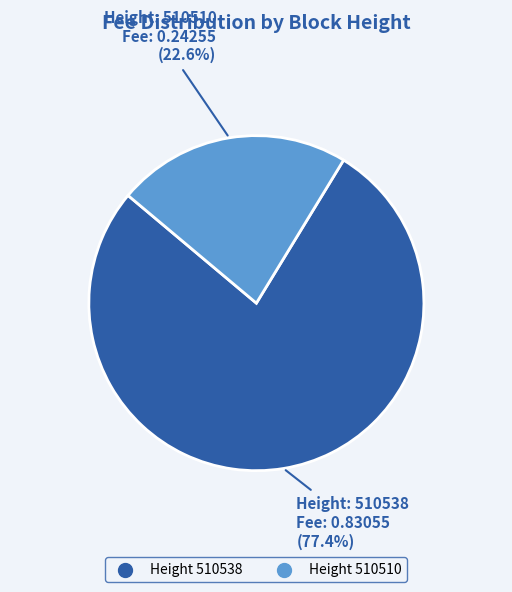

How many slices are in this pie chart?

2